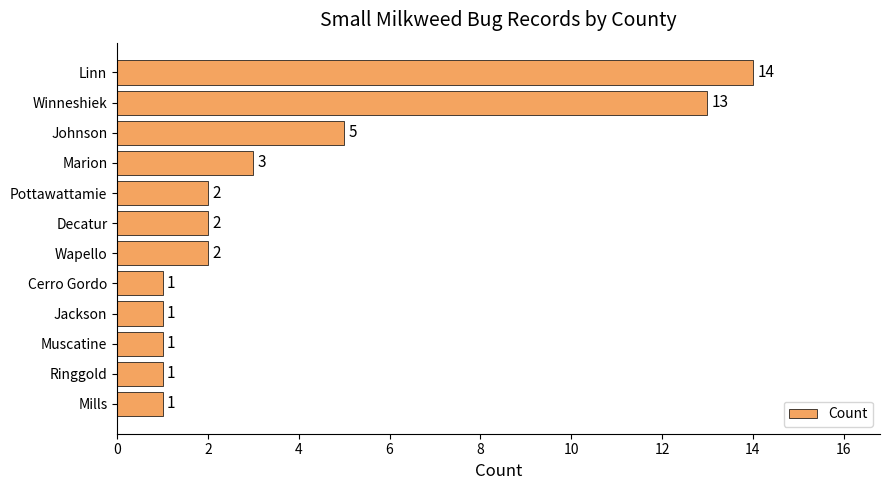

What is the difference between the second highest and second lowest values?

12